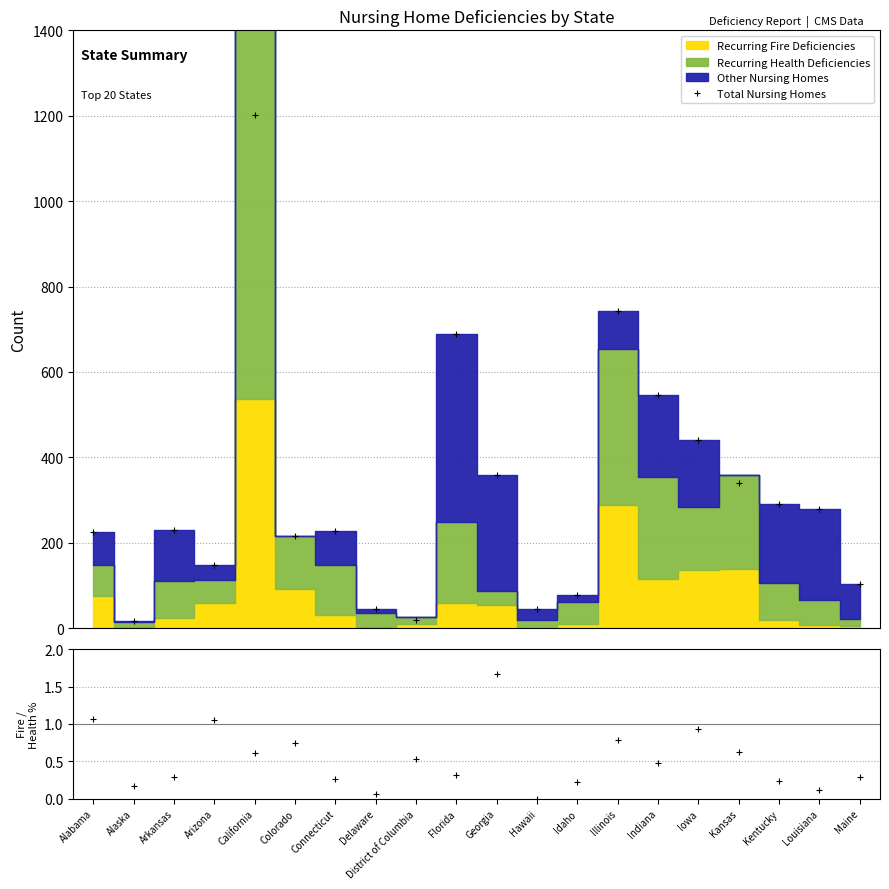

Where does the Total Nursing Homes series first go above 229?

California